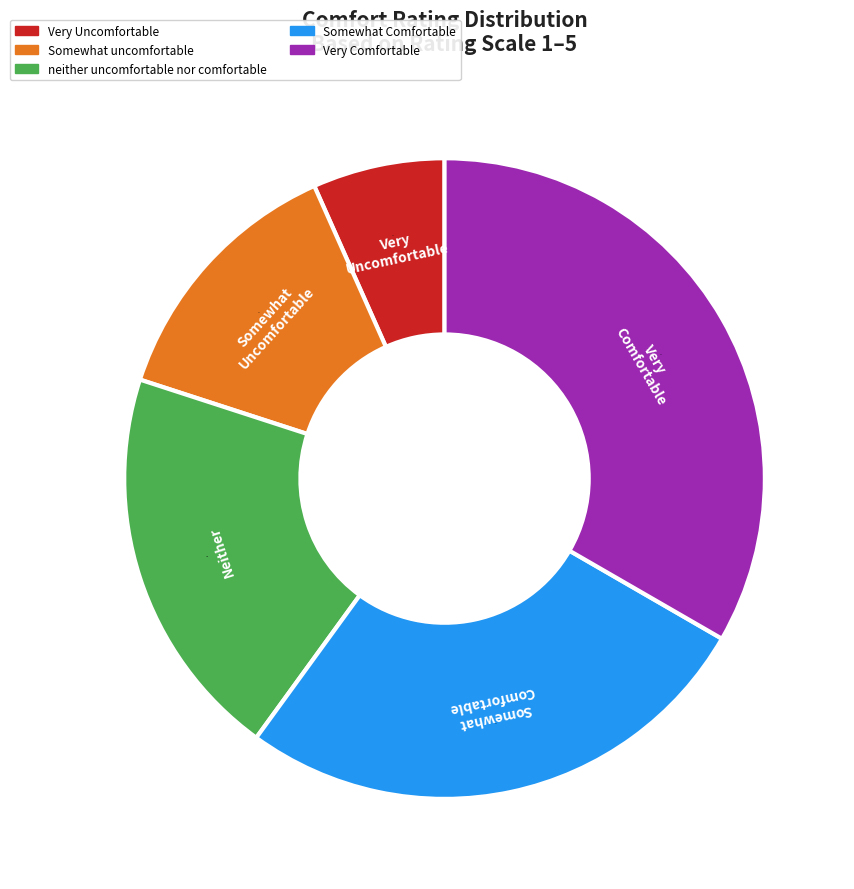

To the nearest percent, what is the average slice percentage?

20%